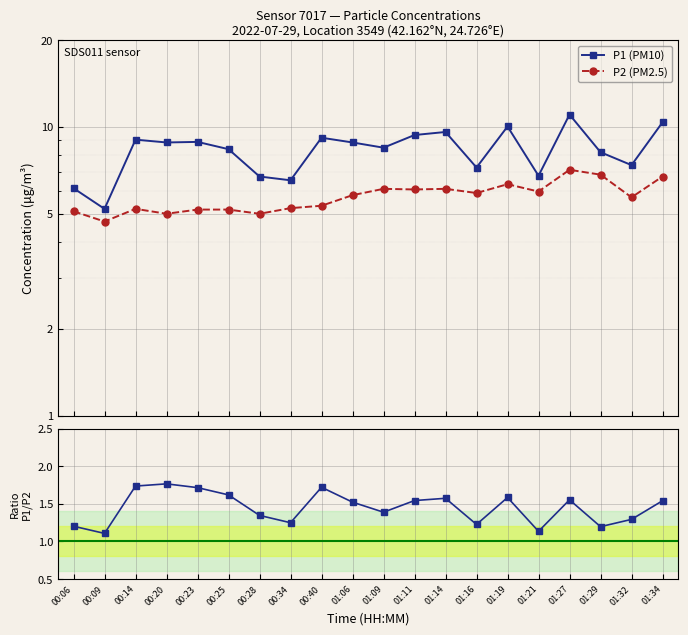

How many lines are shown in the chart?

2